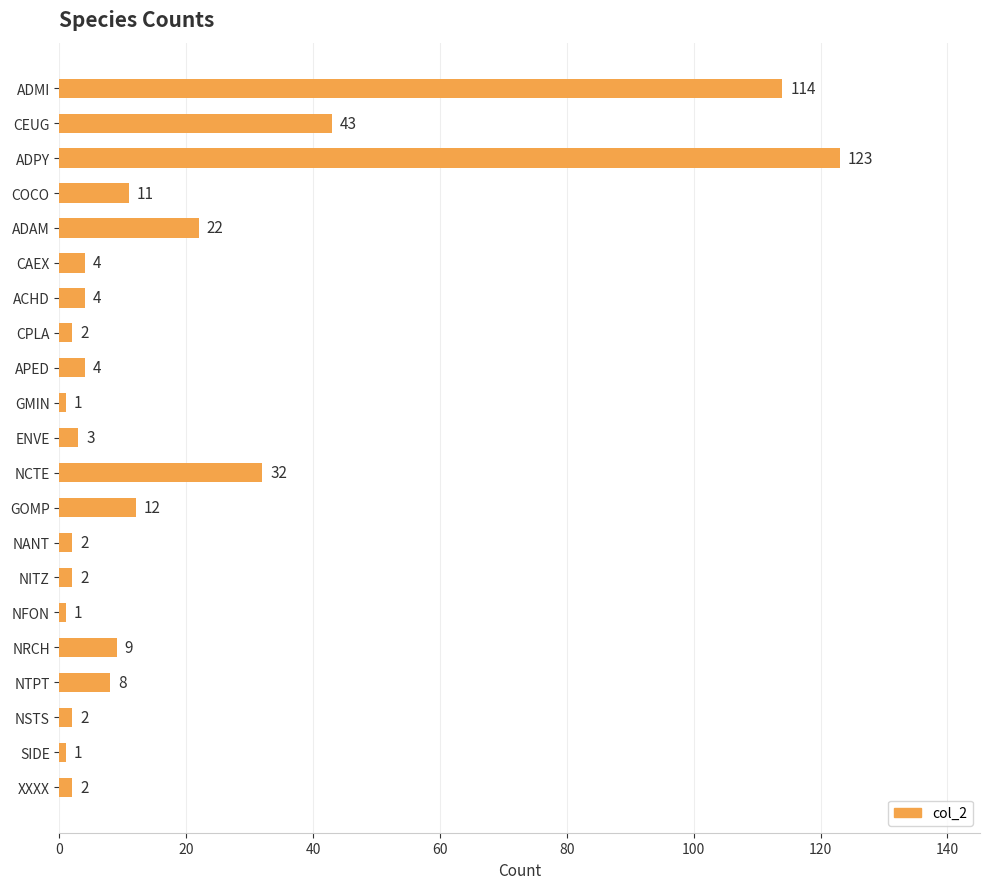

Is it true that the value at GOMP is 12?

True